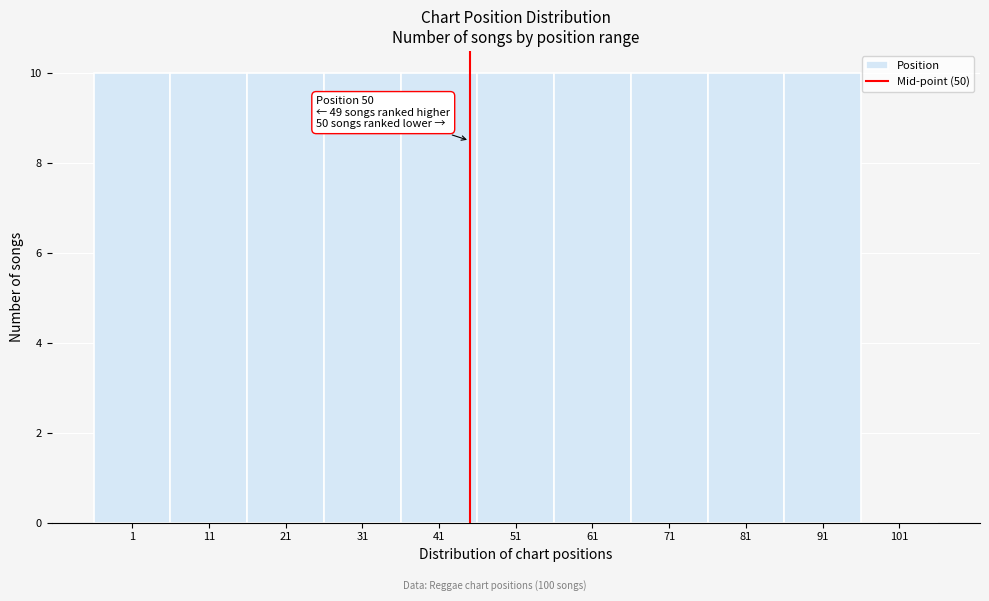

Reading left to right, extract all data points from this chart.

1=10	11=10	21=10	31=10	41=10	51=10	61=10	71=10	81=10	91=10	101=0